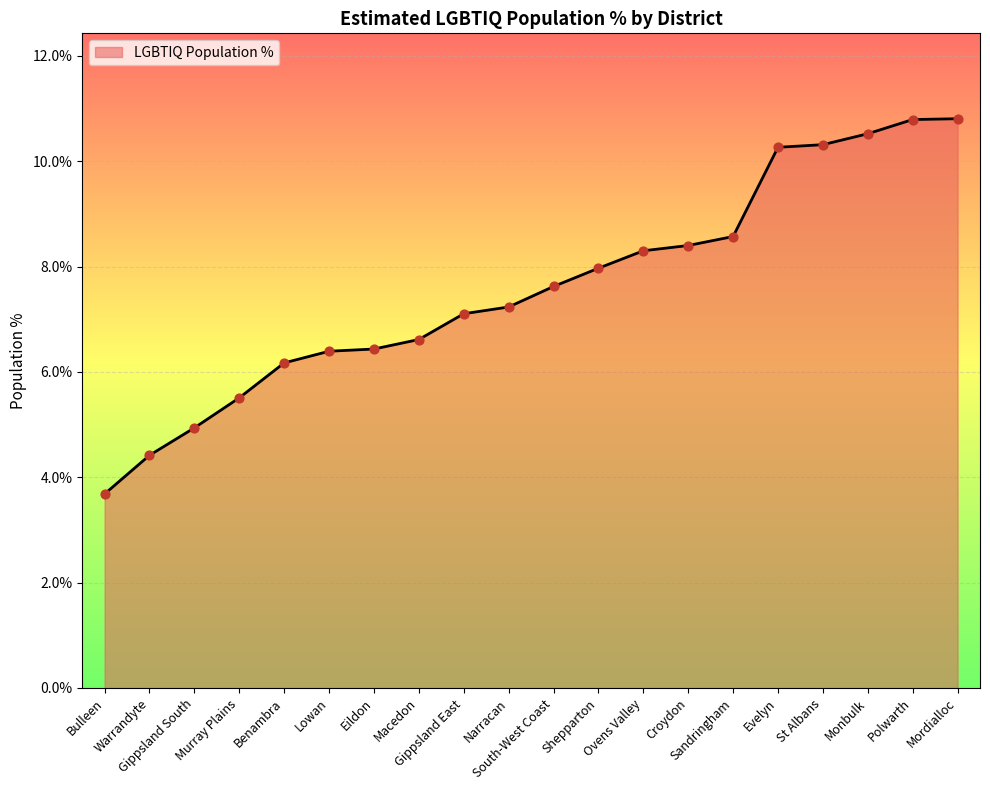

Between Narracan and South-West Coast, which is larger?

South-West Coast